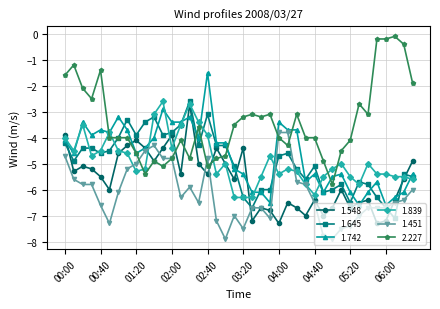

What is the value of the 1.548 point at the 19th from the left?

-5.0